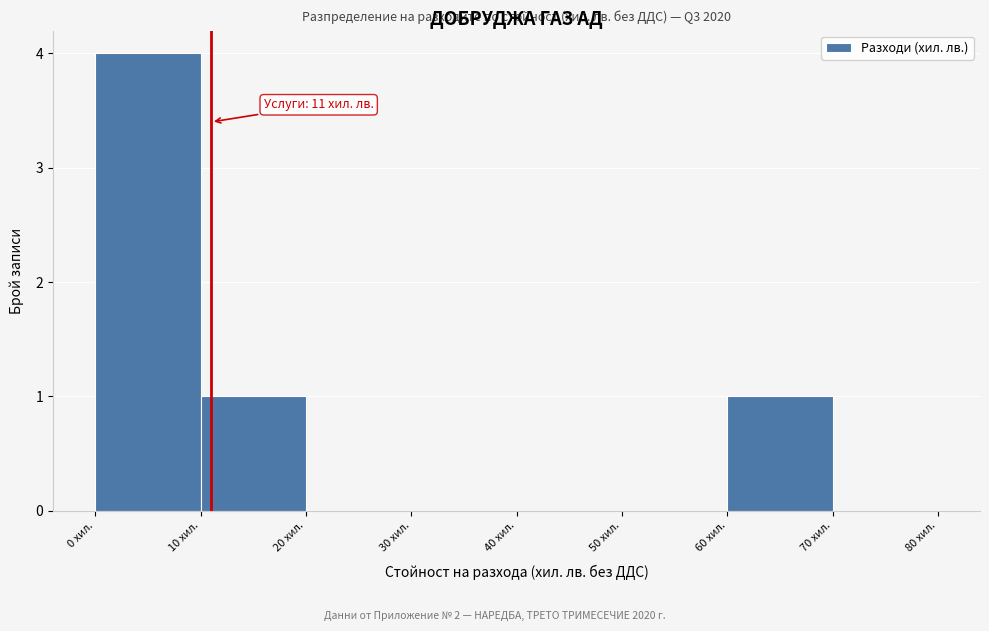

Which range on the x-axis has the tallest bar?

0 to 10